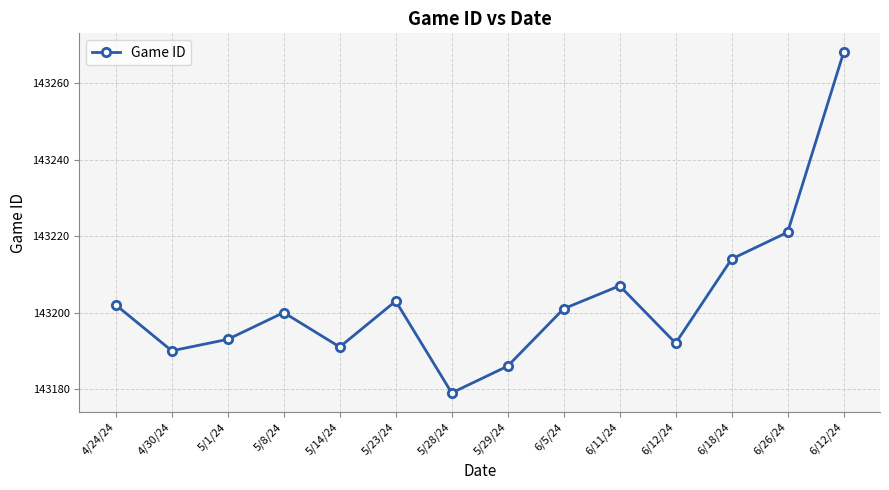

What is the sum of all values?

2004847